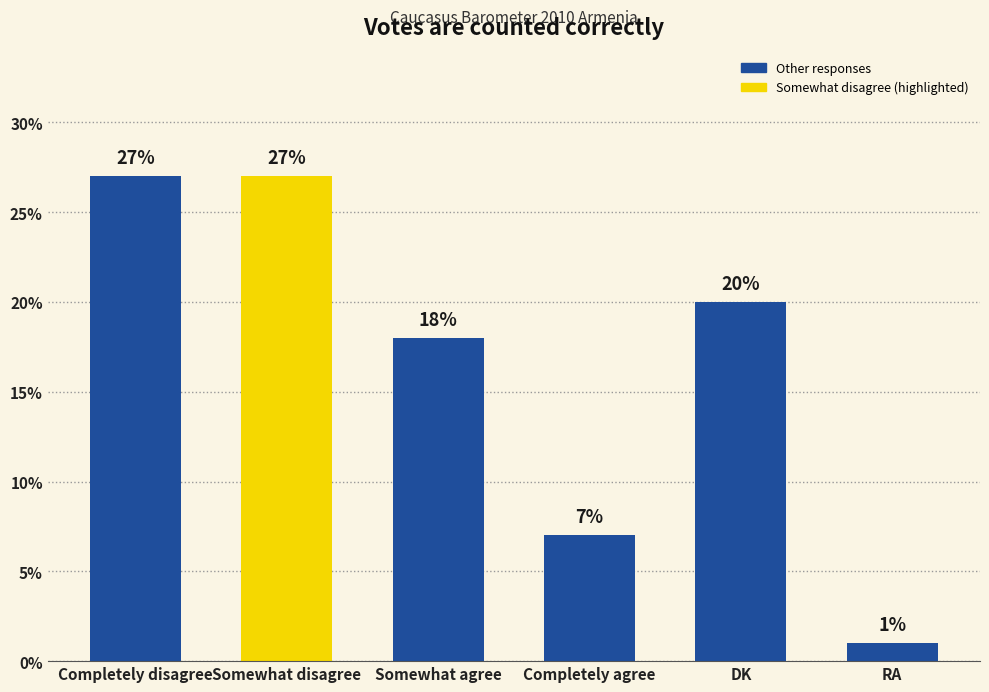

Reading left to right, transcribe all the data shown in this chart.

27	27	18	7	20	1